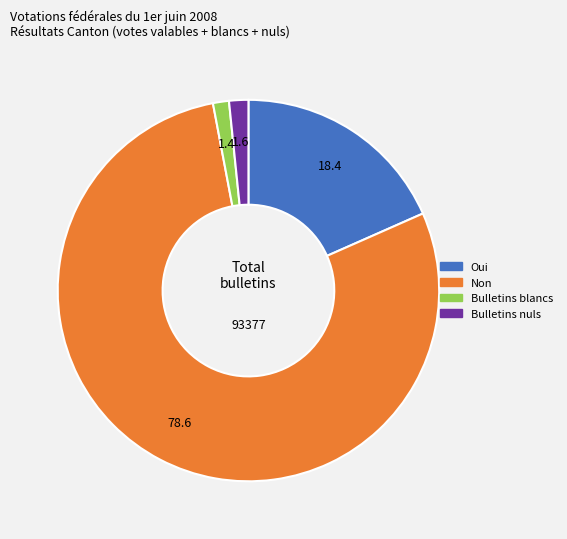

Count the number of slices in the pie.

4